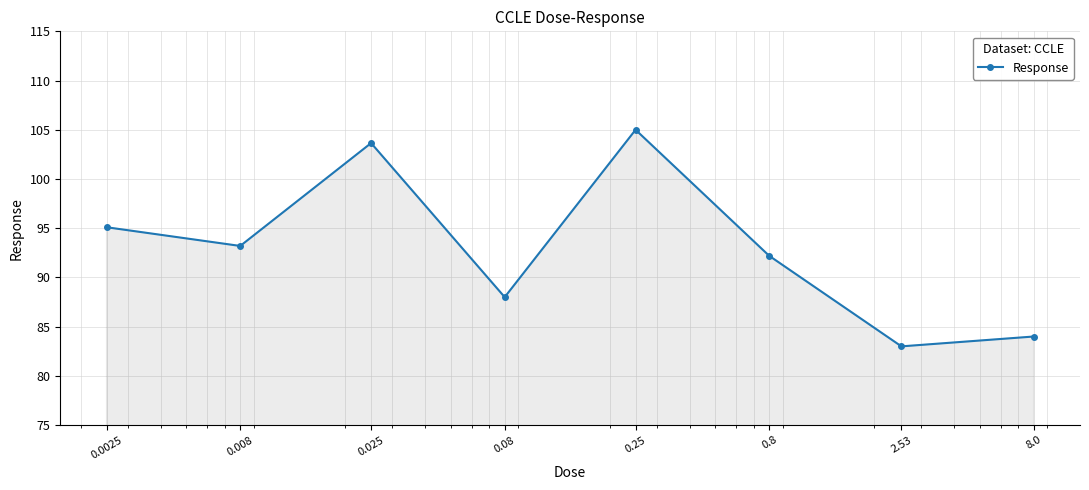

How many points are lower than both their immediate neighbors (excluding endpoints)?

3